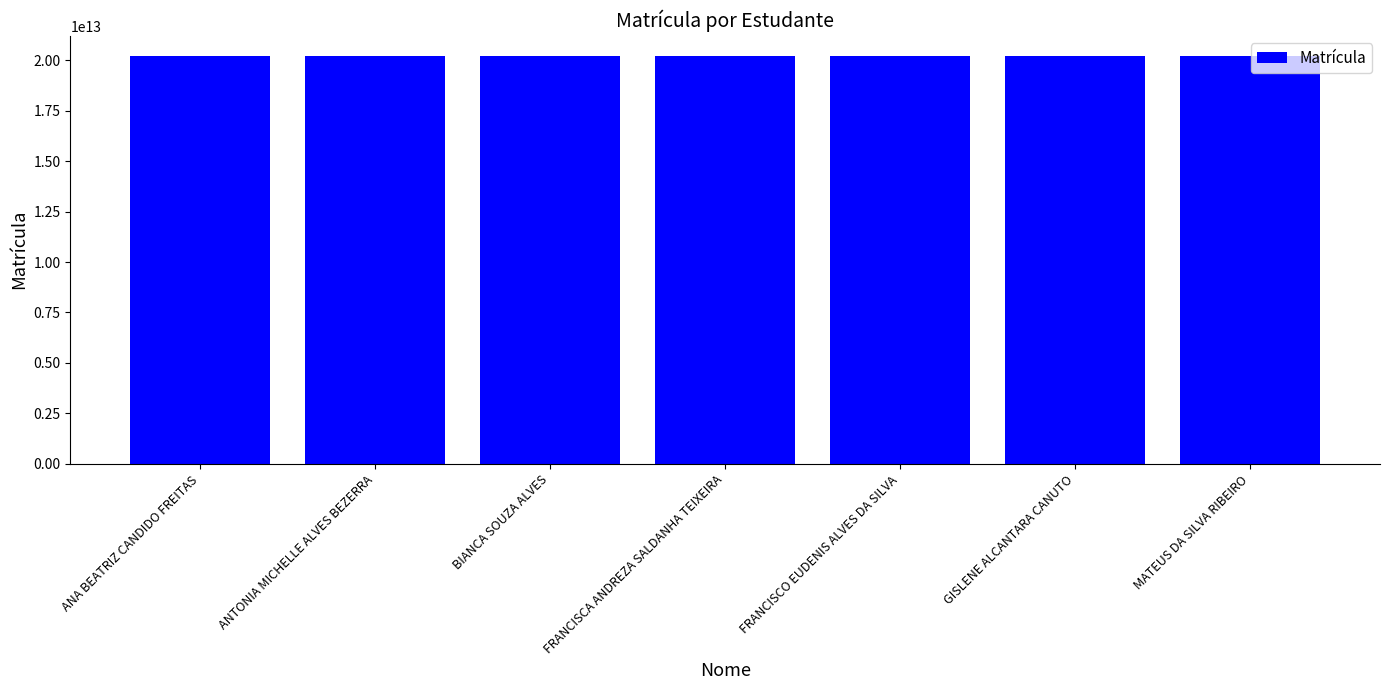

What is the label of the 3rd bar from the left?

BIANCA SOUZA ALVES